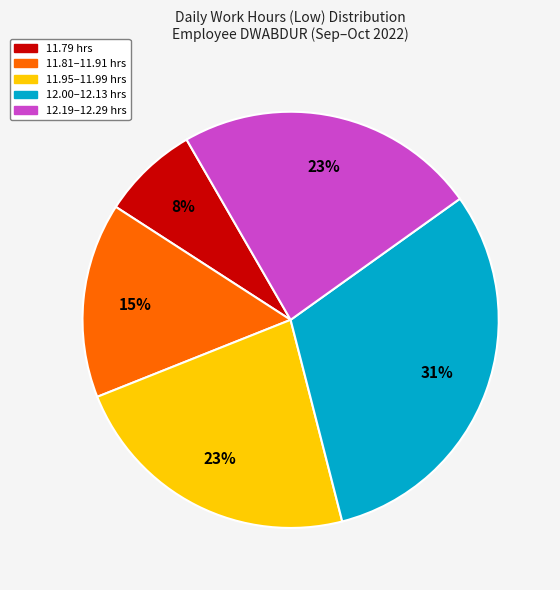

To the nearest percent, what is the average slice percentage?

20%